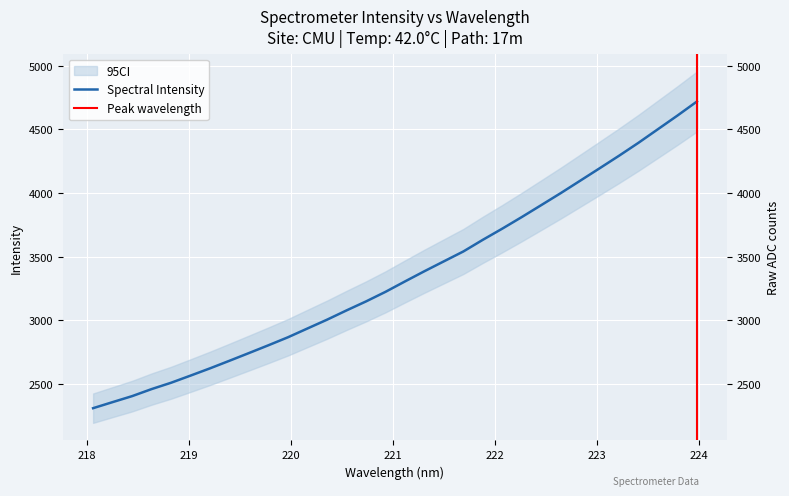

Reading left to right, what are all the values shown in this chart?

218.0596=2309.7	218.2508=2357.3	218.442=2404.3	218.6332=2459.7	218.8244=2509.5	219.0156=2565.7	219.2067=2622.8	219.3979=2682.5	219.589=2743.1	219.7801=2804.2	219.9712=2866.9	220.1623=2936.0	220.3533=3004.7	220.5444=3077.5	220.7354=3148.1	220.9264=3223.3	221.1174=3305.0	221.3083=3385.3	221.4993=3463.0	221.6902=3540.6	221.8812=3632.1	222.0721=3719.8	222.263=3810.8	222.4538=3904.5	222.6447=3998.6	222.8355=4096.1	223.0264=4193.9	223.2172=4292.6	223.408=4394.5	223.5987=4501.2	223.7895=4608.0	223.9802=4718.2